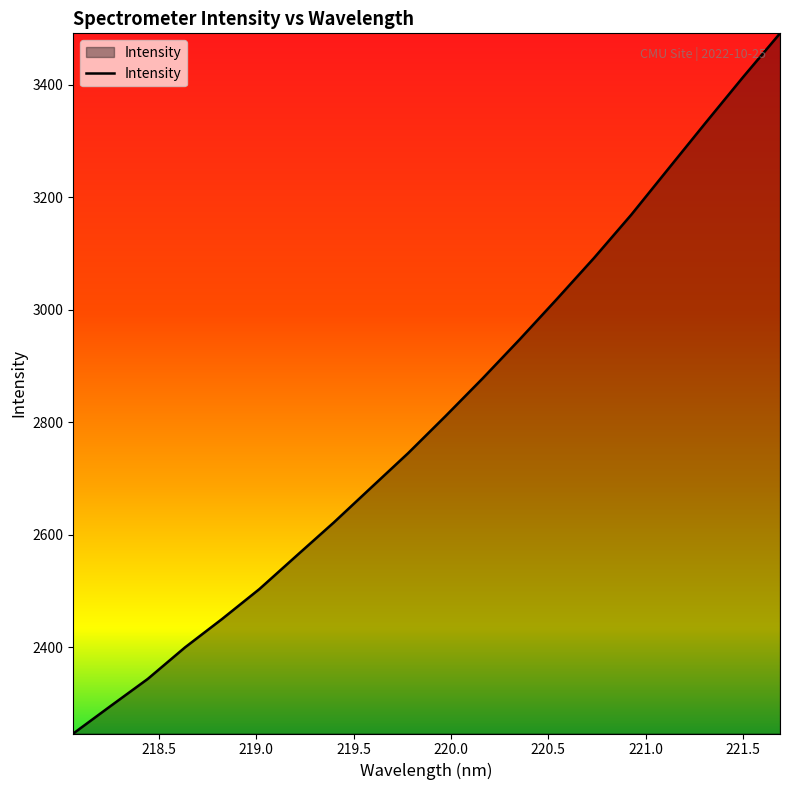

What is the maximum value shown in the chart?

3491.7